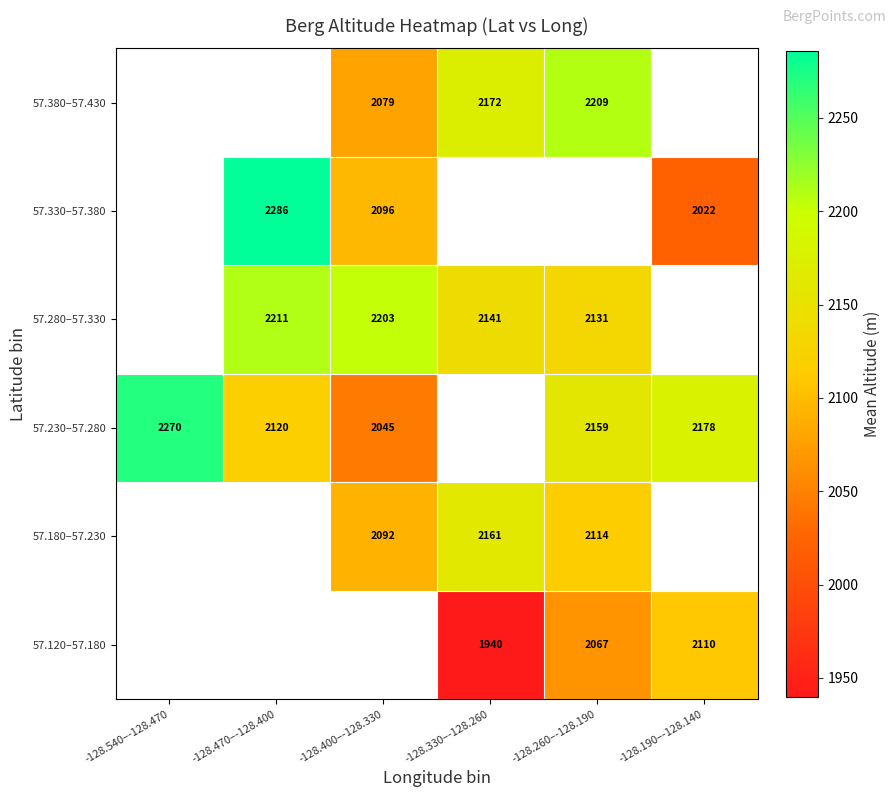

The value of 57.230–57.280 at -128.400–-128.330 is 3094. True or false?

False